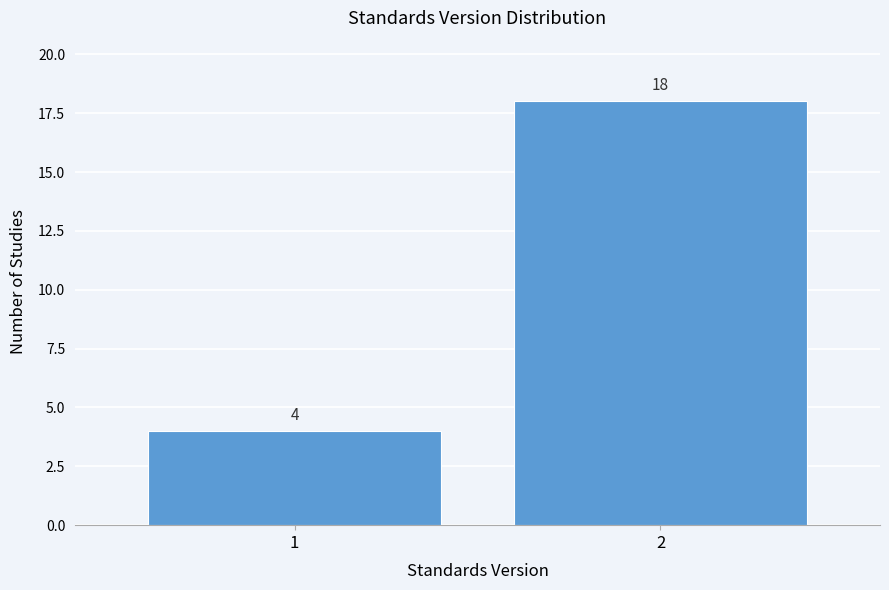

Reading right to left, list all the values displayed in this chart.

2=18	1=4